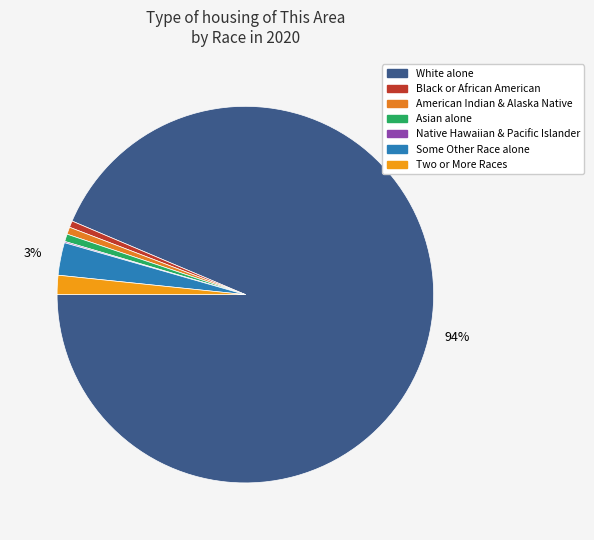

What percentage is the White alone slice, to the nearest percent?

94%